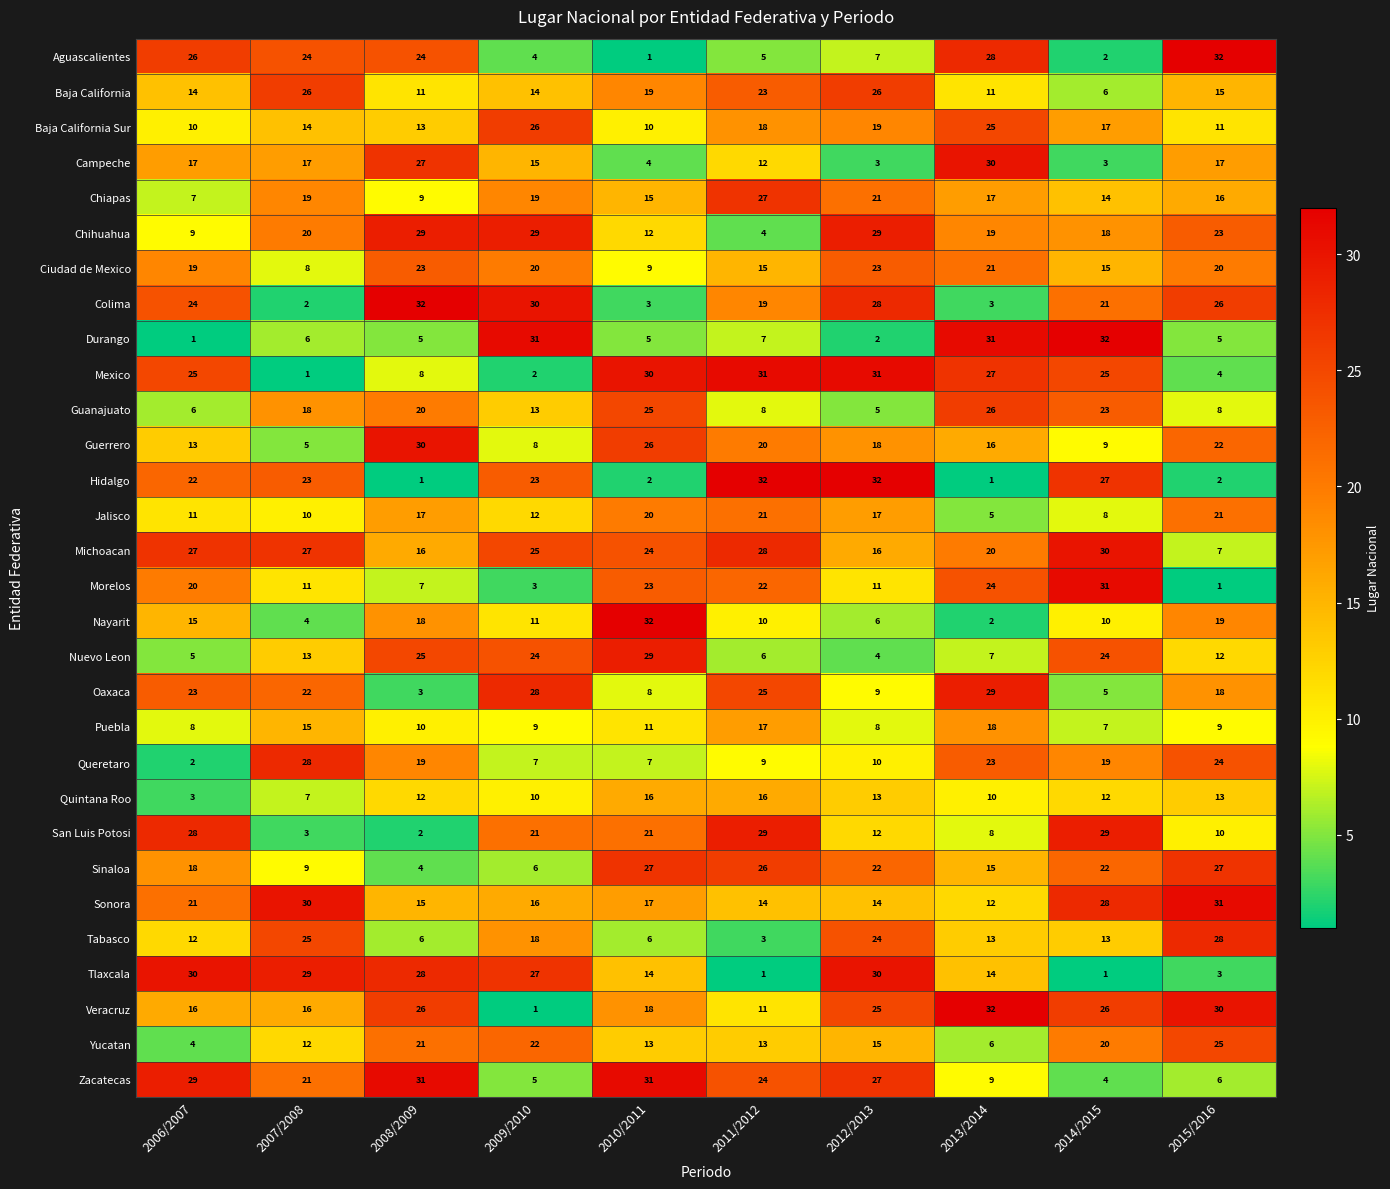

The value of Puebla at 2008/2009 is 10. True or false?

True